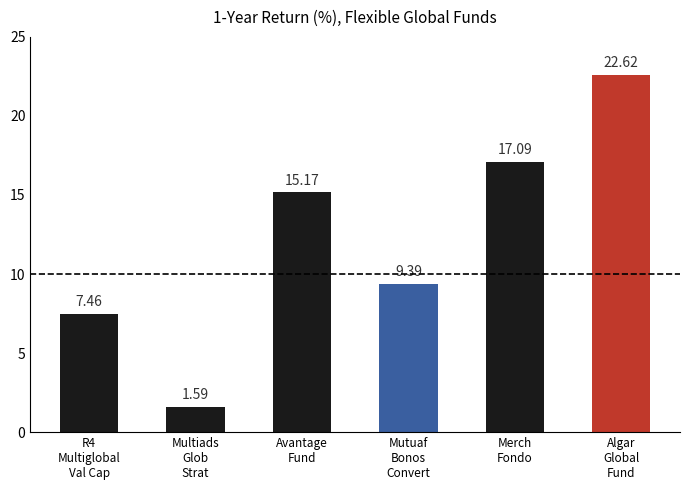

Which category has the lowest value across all series?

Multiads
Glob
Strat